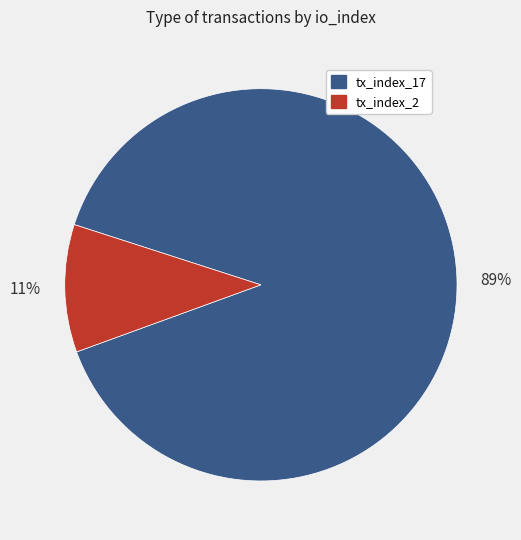

Which slice is the smallest?

tx_index_2